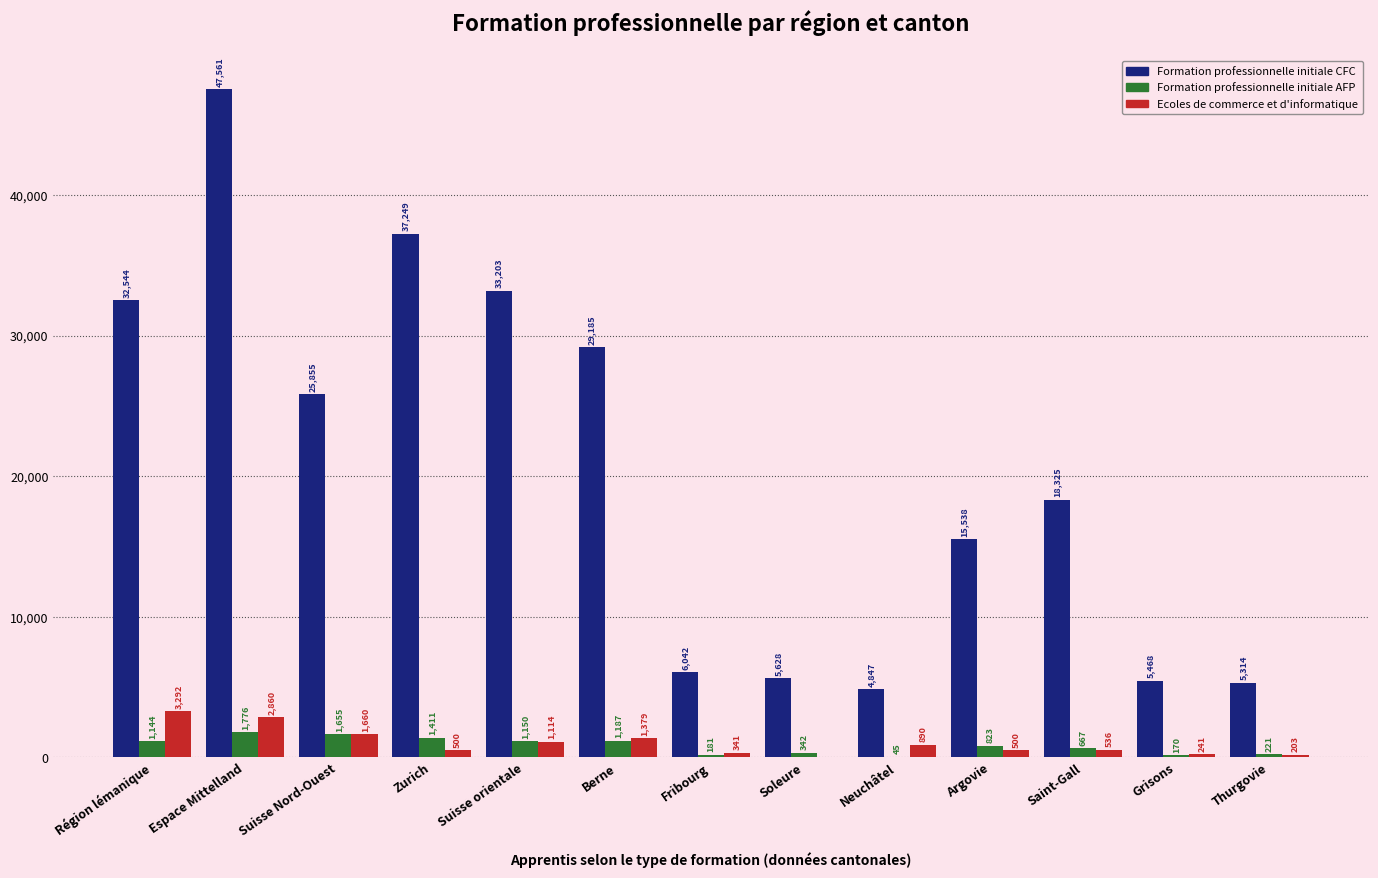

What is the sum of all Formation professionnelle initiale CFC values?

266759